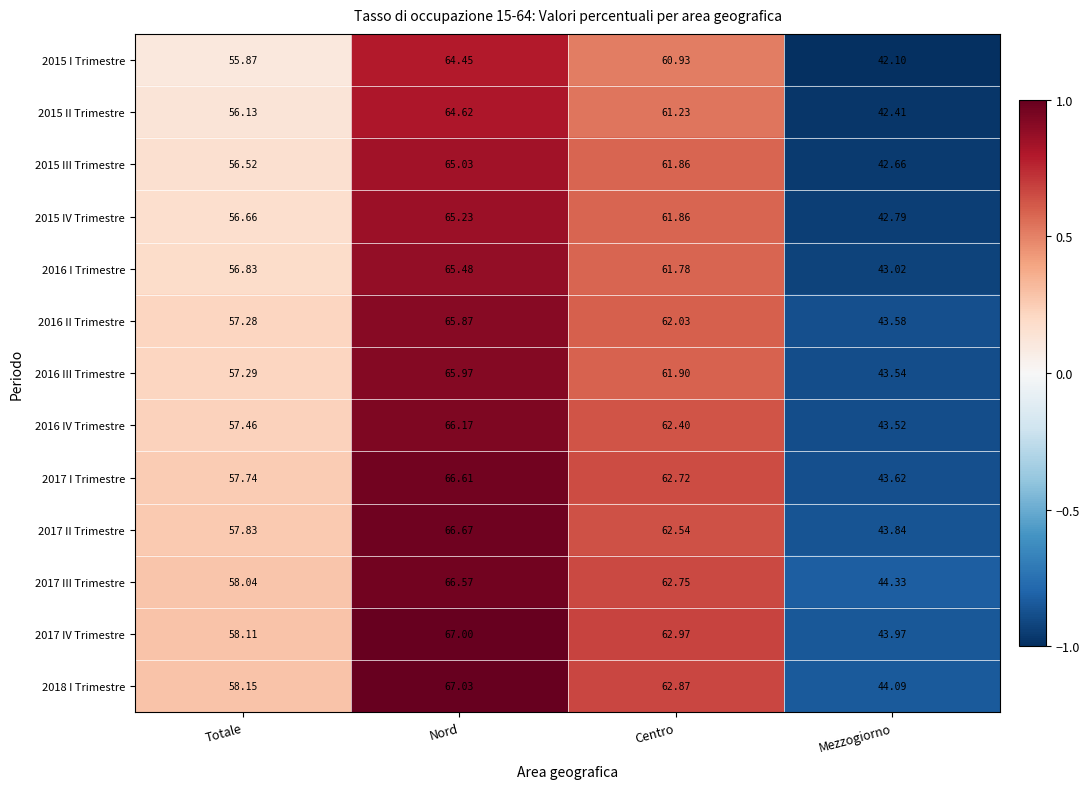

Which series changed the most between Totale and Mezzogiorno?

2017 IV Trimestre